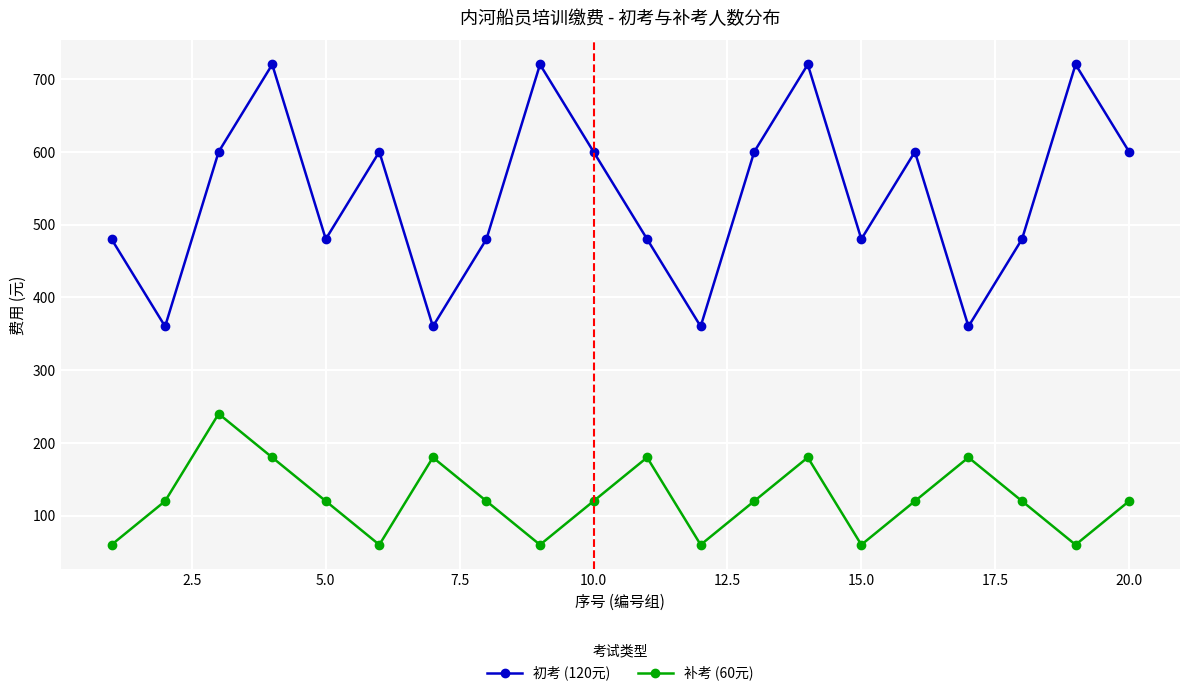

True or false: 初考 (120元) and 补考 (60元) intersect in this chart.

False